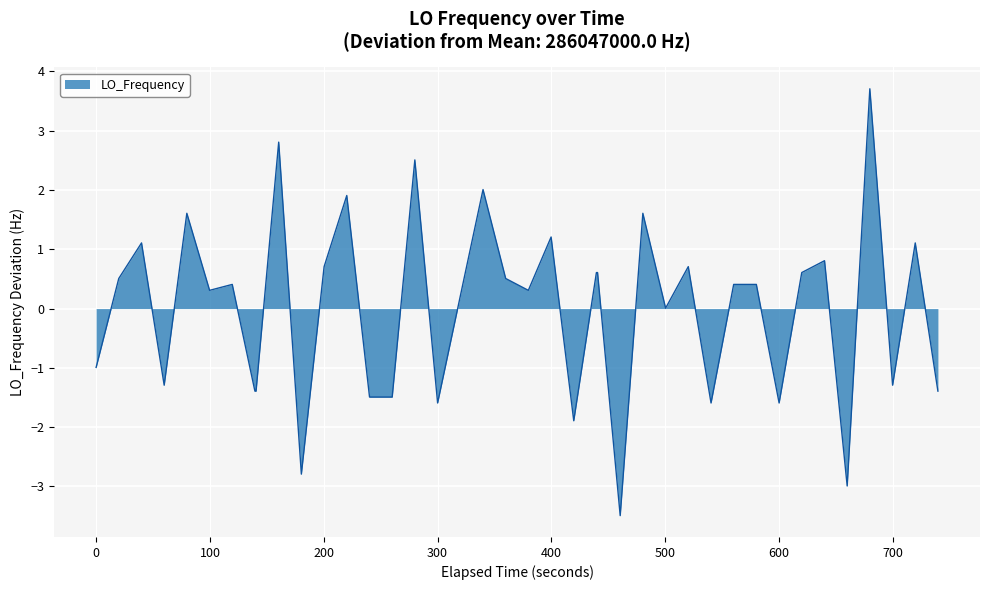

What is the difference between the maximum and minimum values?

7.2